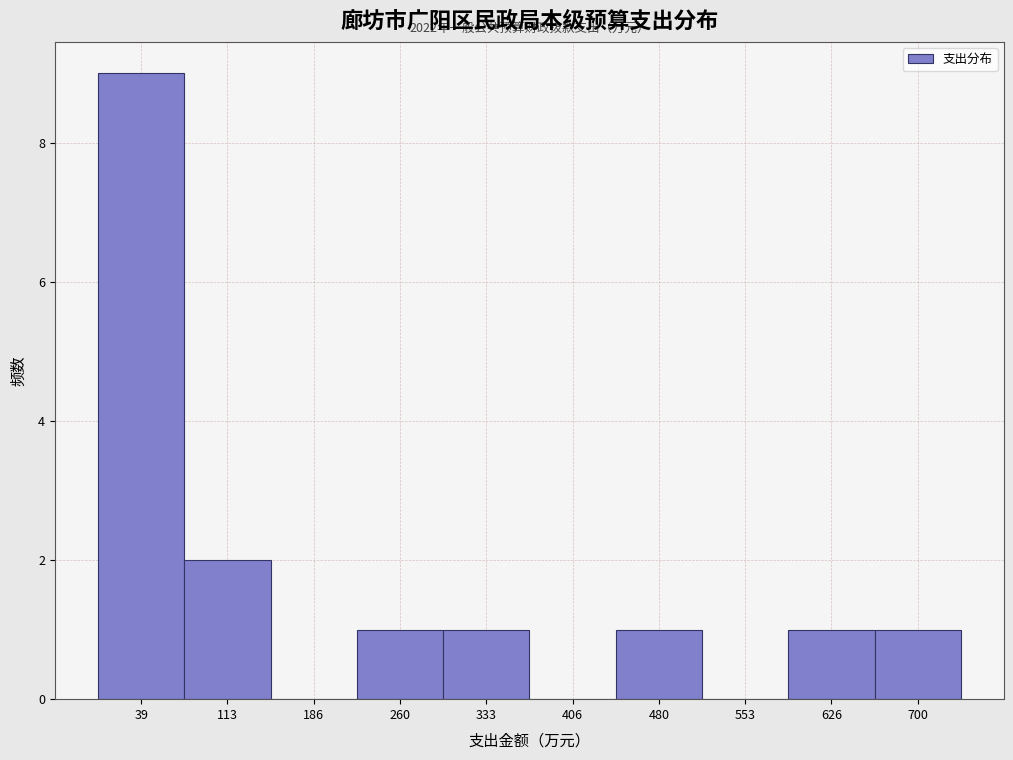

Over which range of the x-axis is the bar tallest?

0 to 80